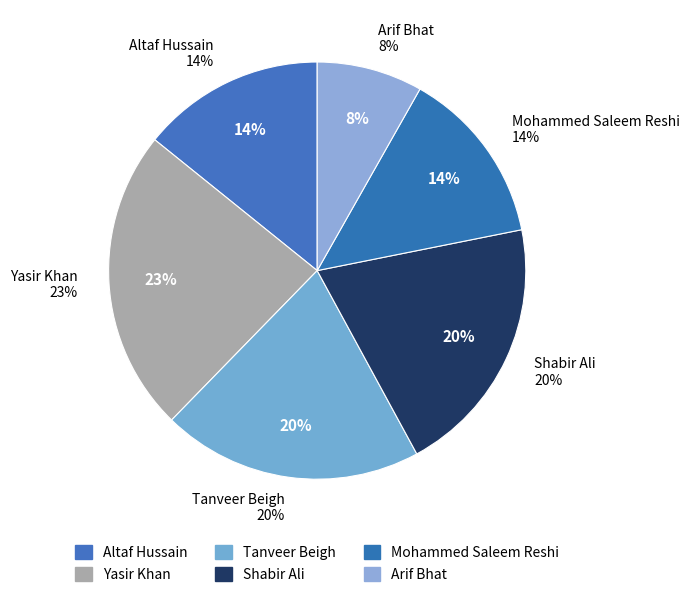

To the nearest percent, what is the combined percentage of Arif Bhat and Shabir Ali?

28%